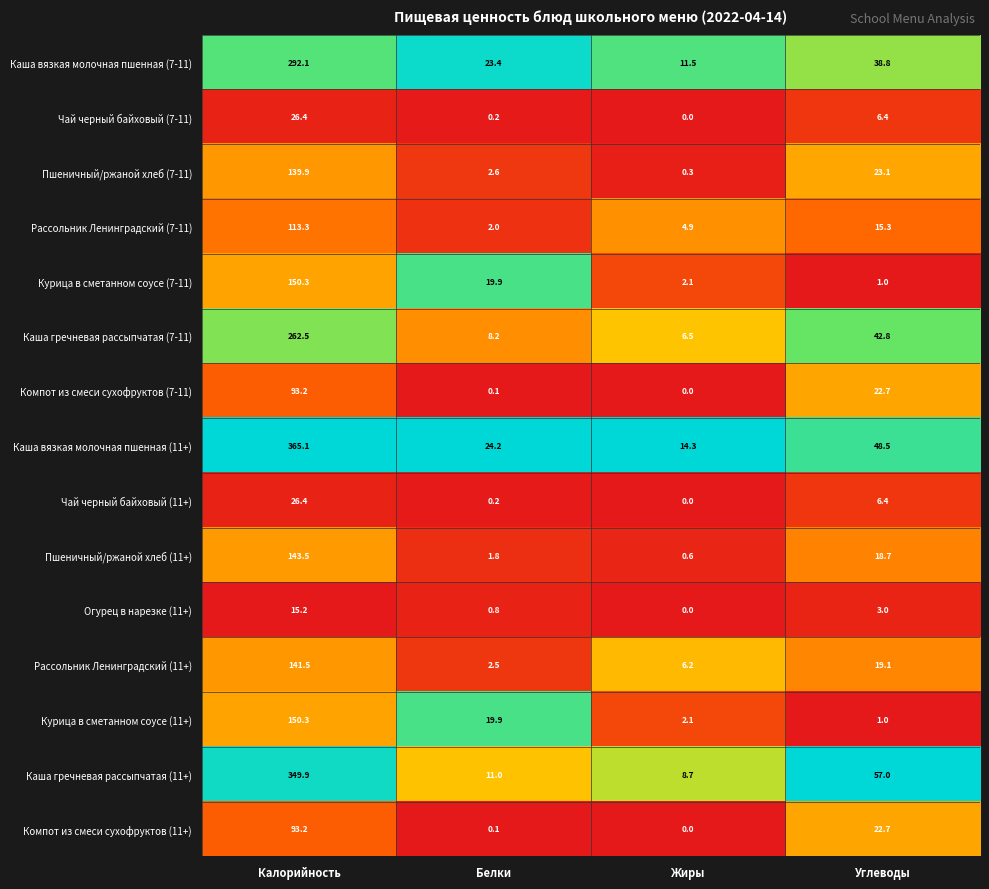

Where is Огурец в нарезке (11+) nearest to the value 7?

Углеводы